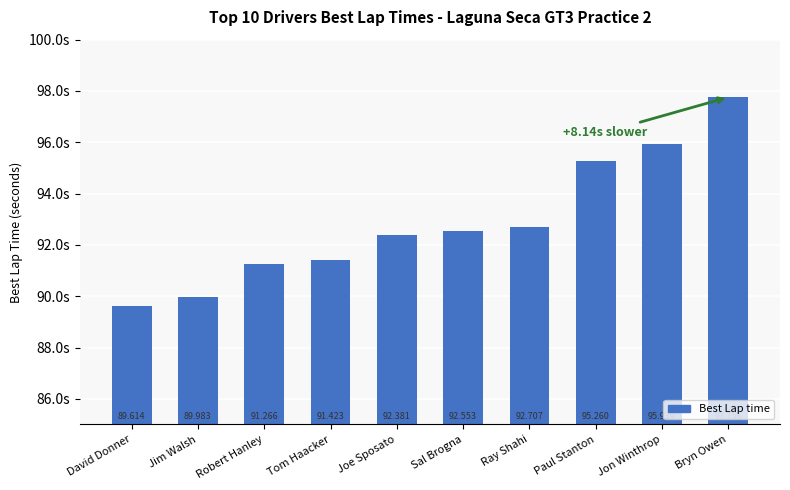

Reading left to right, list all the values displayed in this chart.

89.6	90.0	91.3	91.4	92.4	92.6	92.7	95.3	95.9	97.8